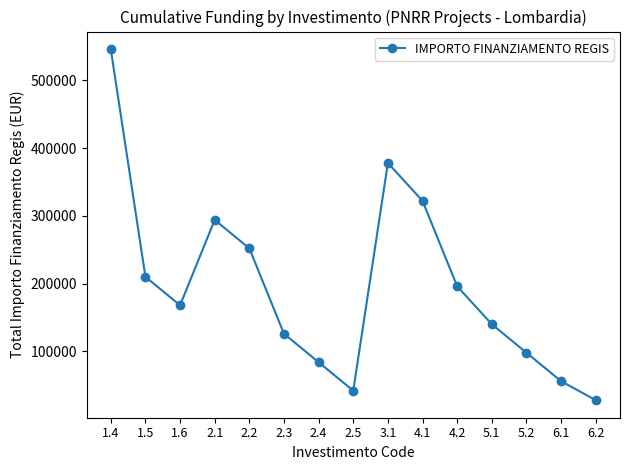

Rank the categories by value from highest to lowest.

1.4, 3.1, 4.1, 2.1, 2.2, 1.5, 4.2, 1.6, 5.1, 2.3, 5.2, 2.4, 6.1, 2.5, 6.2